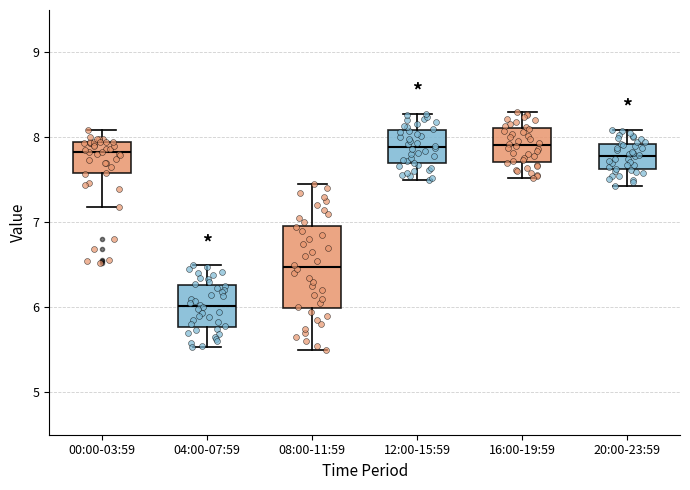

Reading left to right, read every box against the y-axis: the position of its median line, the range the box covers, and the ends of its whiskers. The values are not printed on the chart, so give them approximately, as read against the axis.

00:00-03:59: median 7.8, box 7.6 to 7.9, whiskers 7.2 to 8.1
04:00-07:59: median 6.0, box 5.8 to 6.3, whiskers 5.5 to 6.5
08:00-11:59: median 6.5, box 6.0 to 7.0, whiskers 5.5 to 7.5
12:00-15:59: median 7.9, box 7.7 to 8.1, whiskers 7.5 to 8.3
16:00-19:59: median 7.9, box 7.7 to 8.1, whiskers 7.5 to 8.3
20:00-23:59: median 7.8, box 7.6 to 7.9, whiskers 7.4 to 8.1